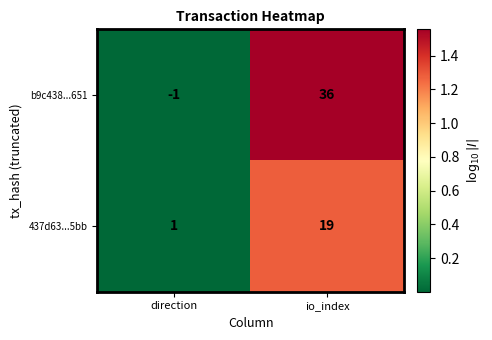

What is the sum of all b9c438...651 values?

35